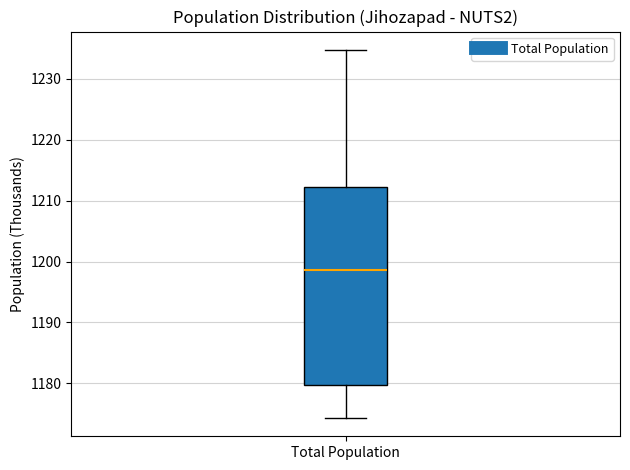

Transcribe this box plot: give where the median line is, the range the box spans, and where the two whiskers end, as read against the y-axis. The values are not printed on the chart, so give them approximately, as read against the axis.

median 1199, box 1180 to 1212, whiskers 1174 to 1235